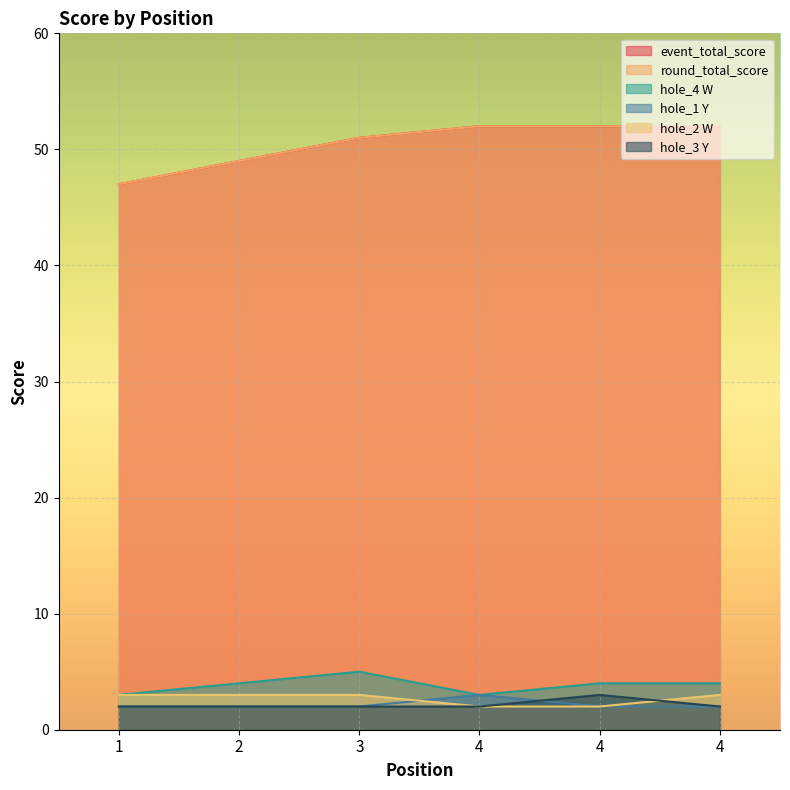

What is the difference between the second highest and second lowest values in the event_total_score series?

3